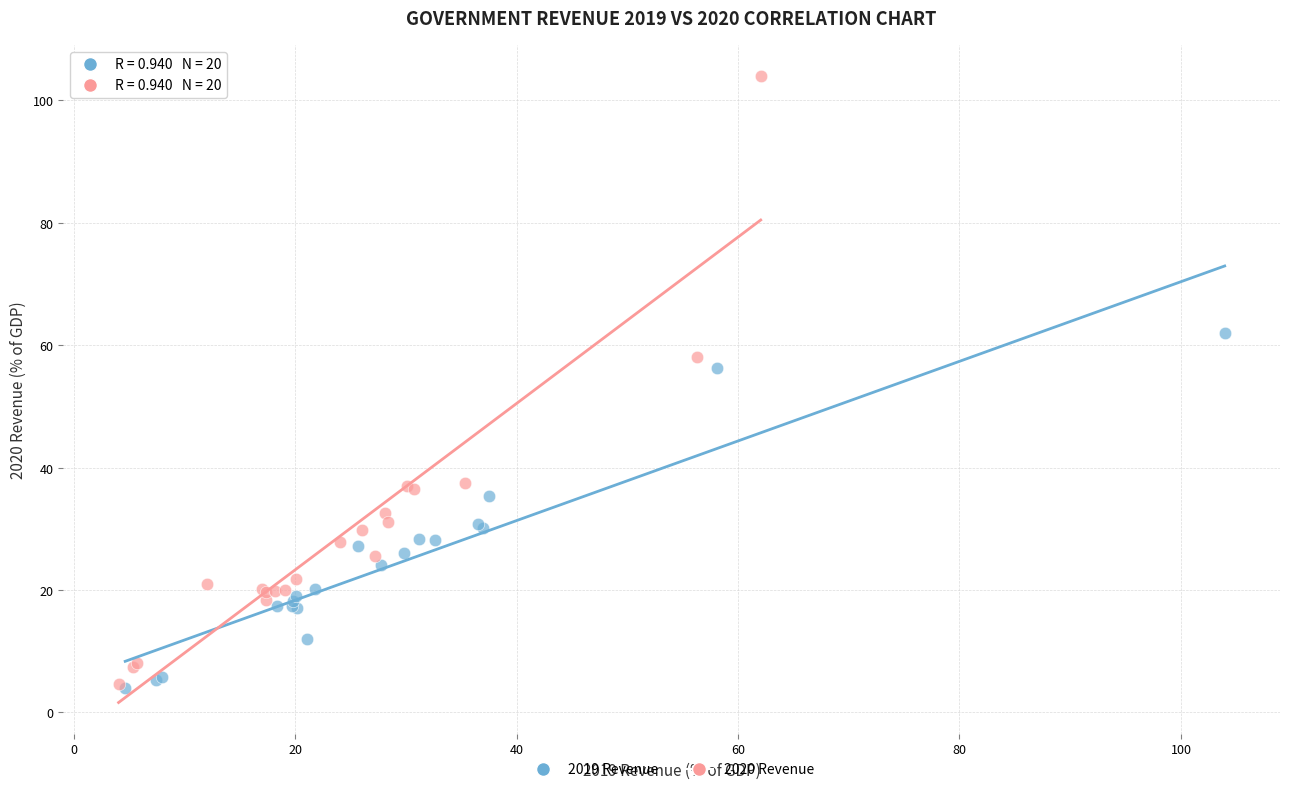

Which series has the largest Y range (max minus min)?

2020 Revenue